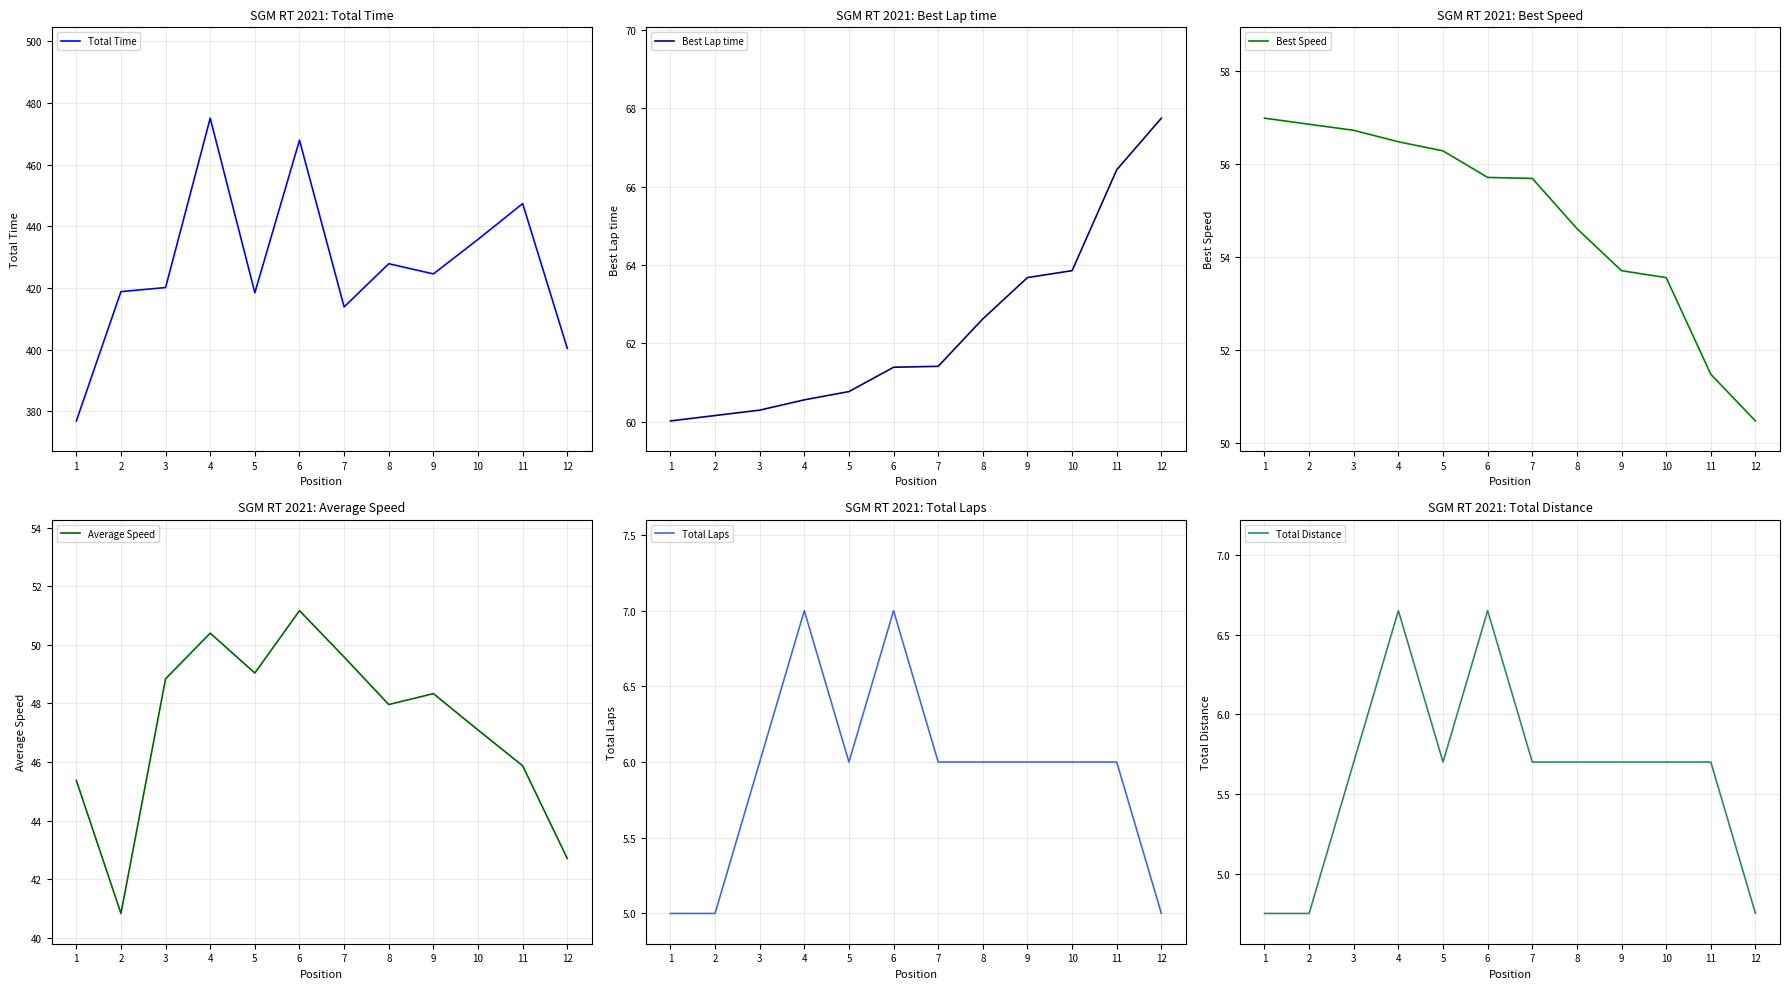

What is the average value of the Total Laps series?

5.9